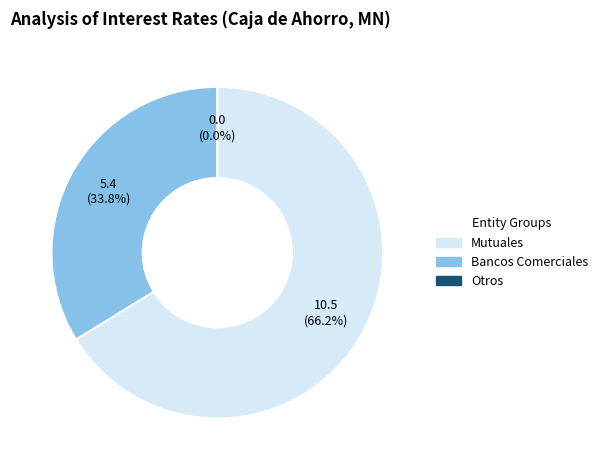

True or false: PANDO accounts for 12% of the total.

False